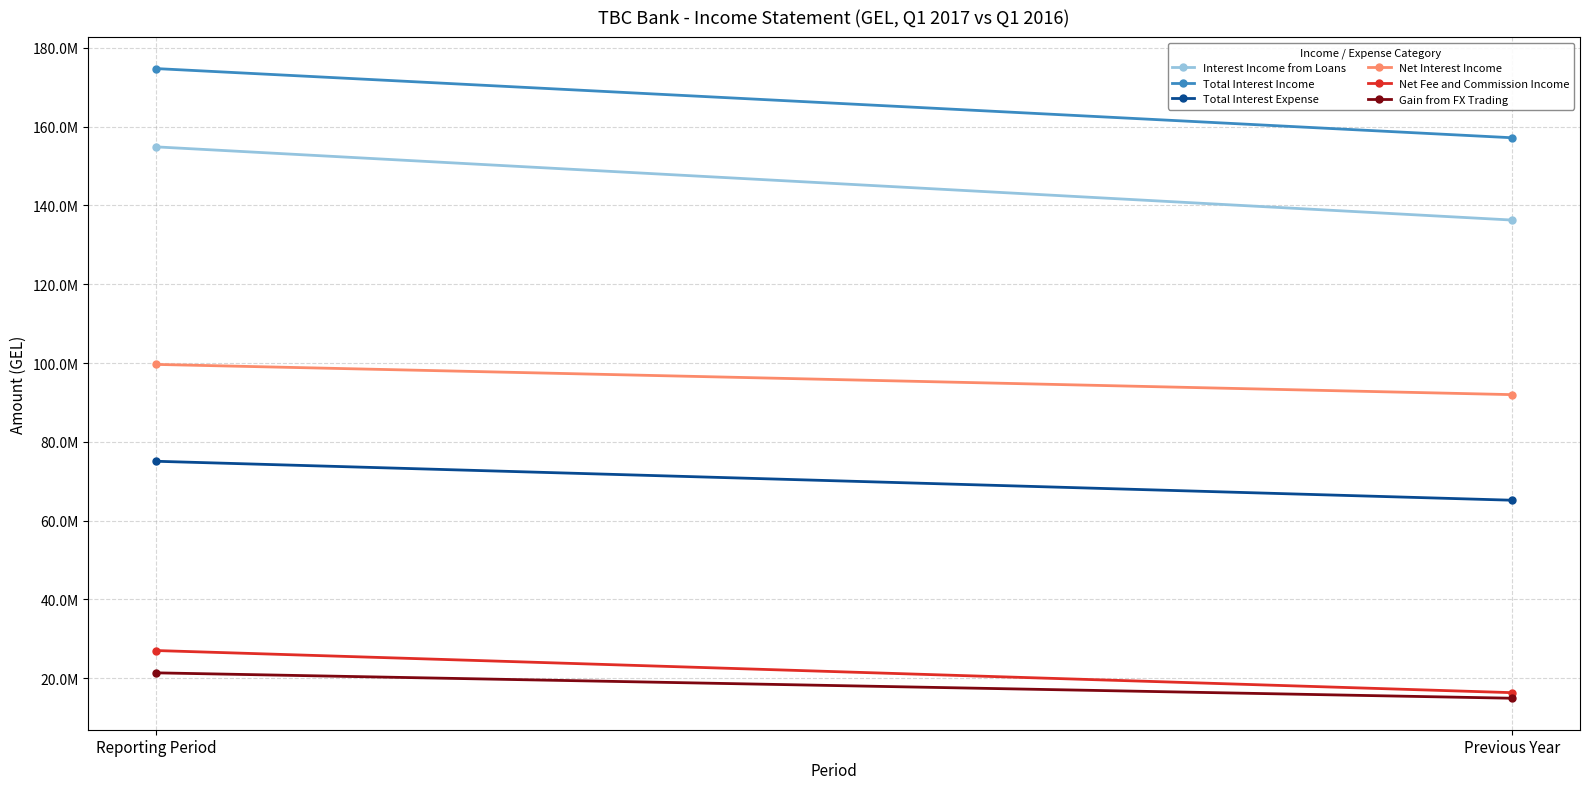

What is the value of the Total Interest Expense point at the 1st from the left?

75076026.4